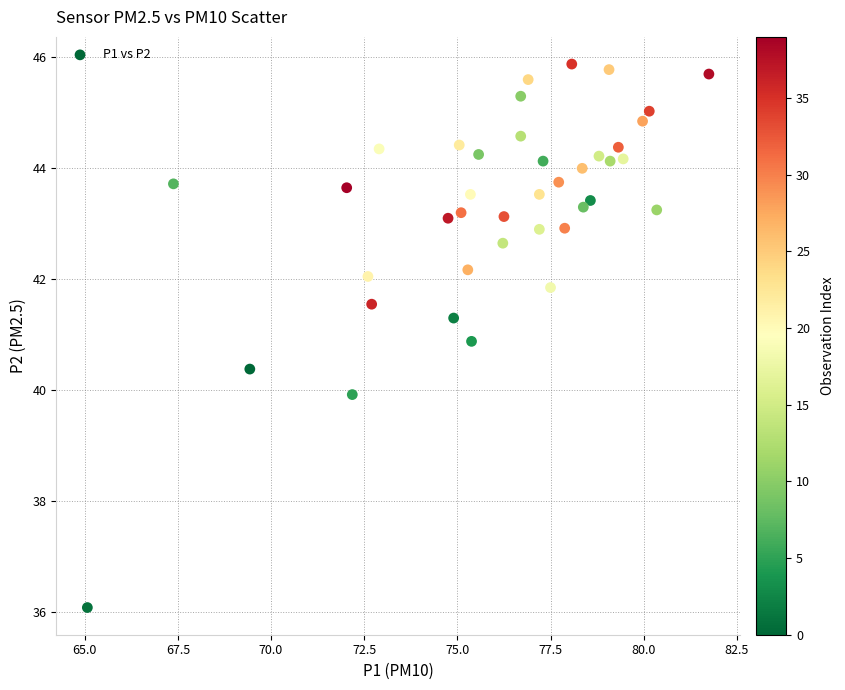

What is the range of X values (max minus min)?

16.7